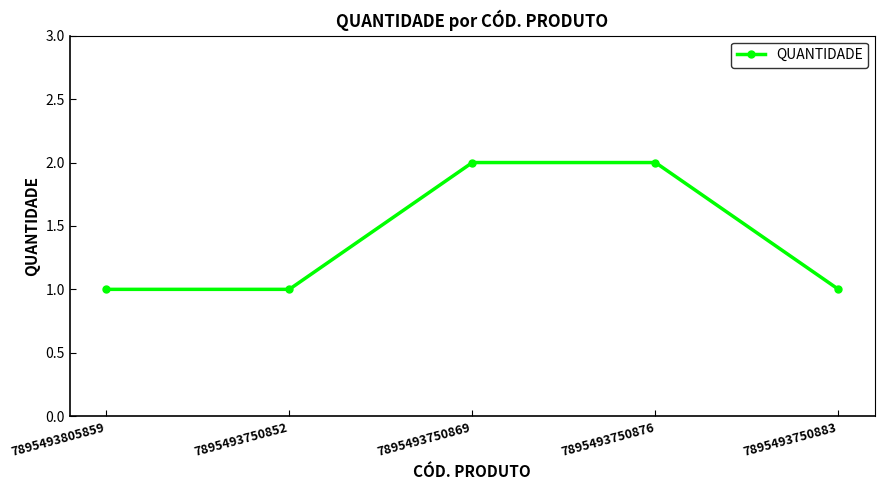

What is the ratio of the value at 7895493750852 to the value at 7895493750869?

0.5